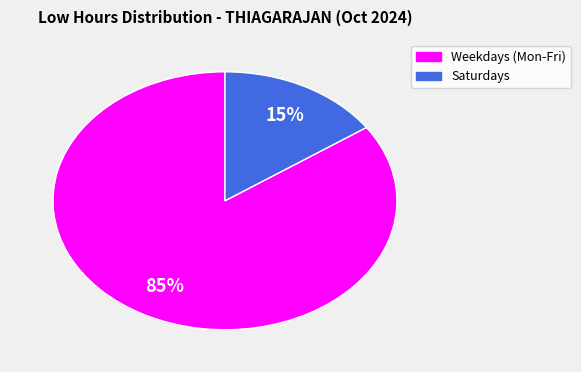

To the nearest percent, what is the average slice percentage?

50%